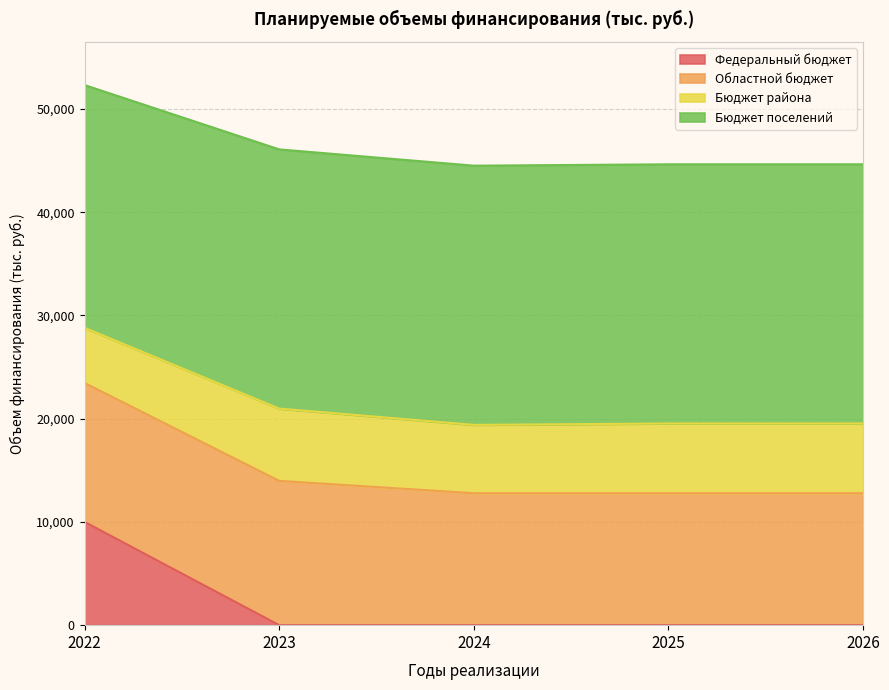

Where is Бюджет поселений nearest to the value 18116?

2023